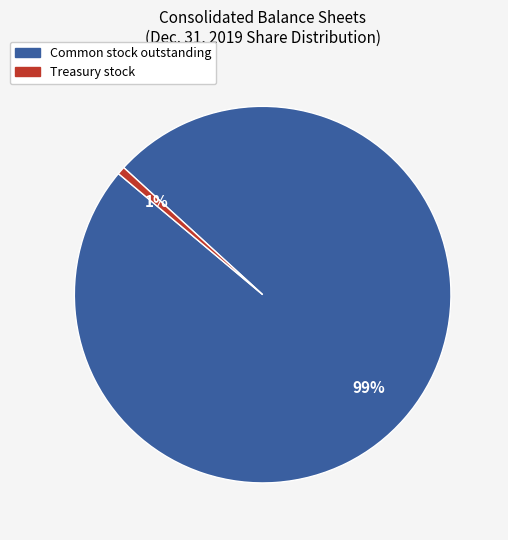

To the nearest percent, what is the average slice percentage?

50%